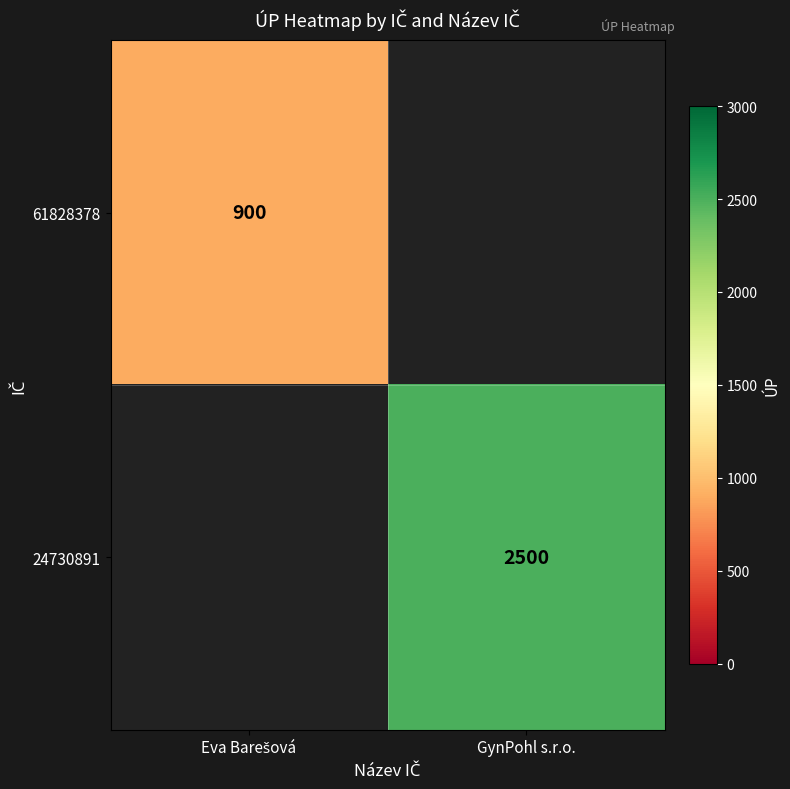

Between Eva Barešová and GynPohl s.r.o., which is larger?

GynPohl s.r.o.